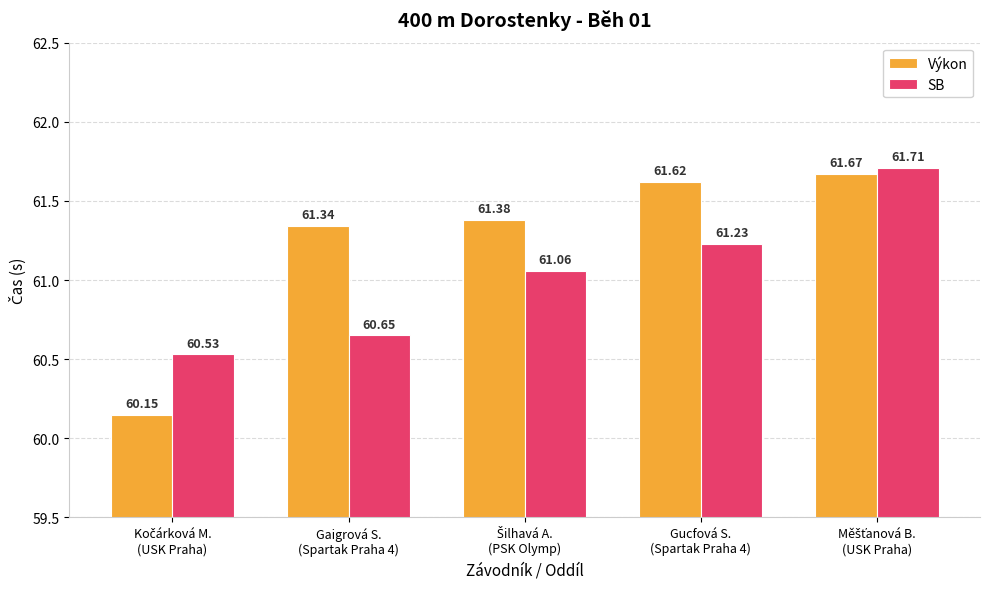

At how many categories does at least one series exceed 61?

4